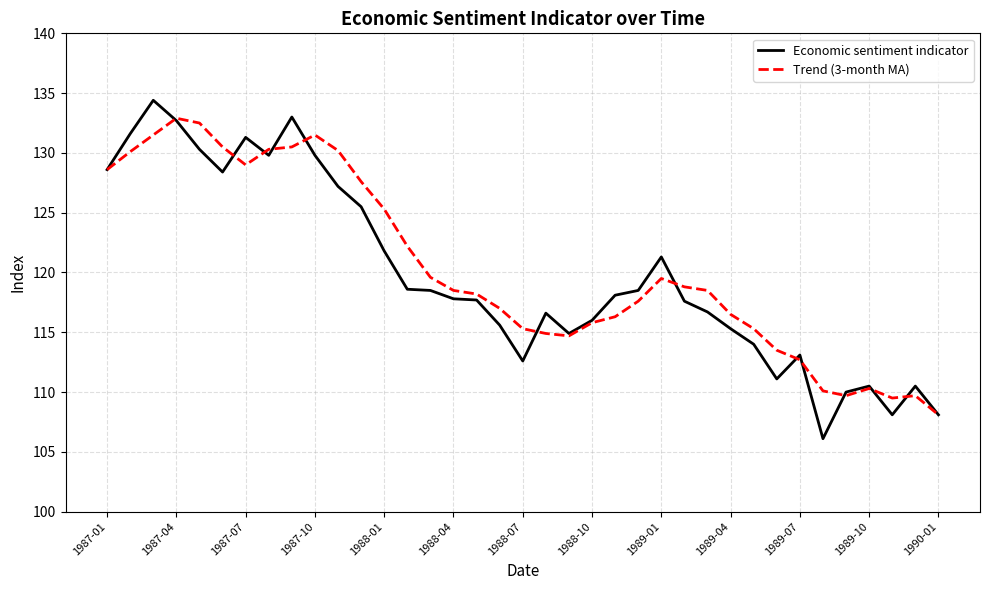

Which series has the widest spread of values?

Economic sentiment indicator